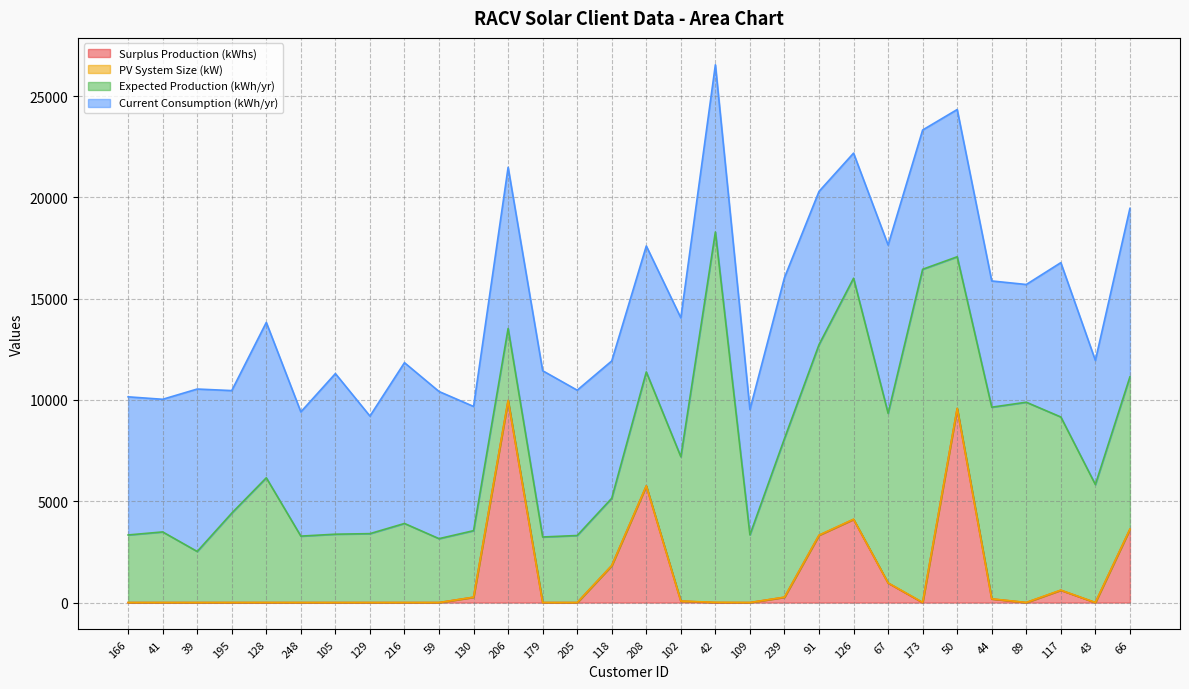

What is the difference between the maximum and minimum values in the Expected Production (kWh/yr) series?

15755.0